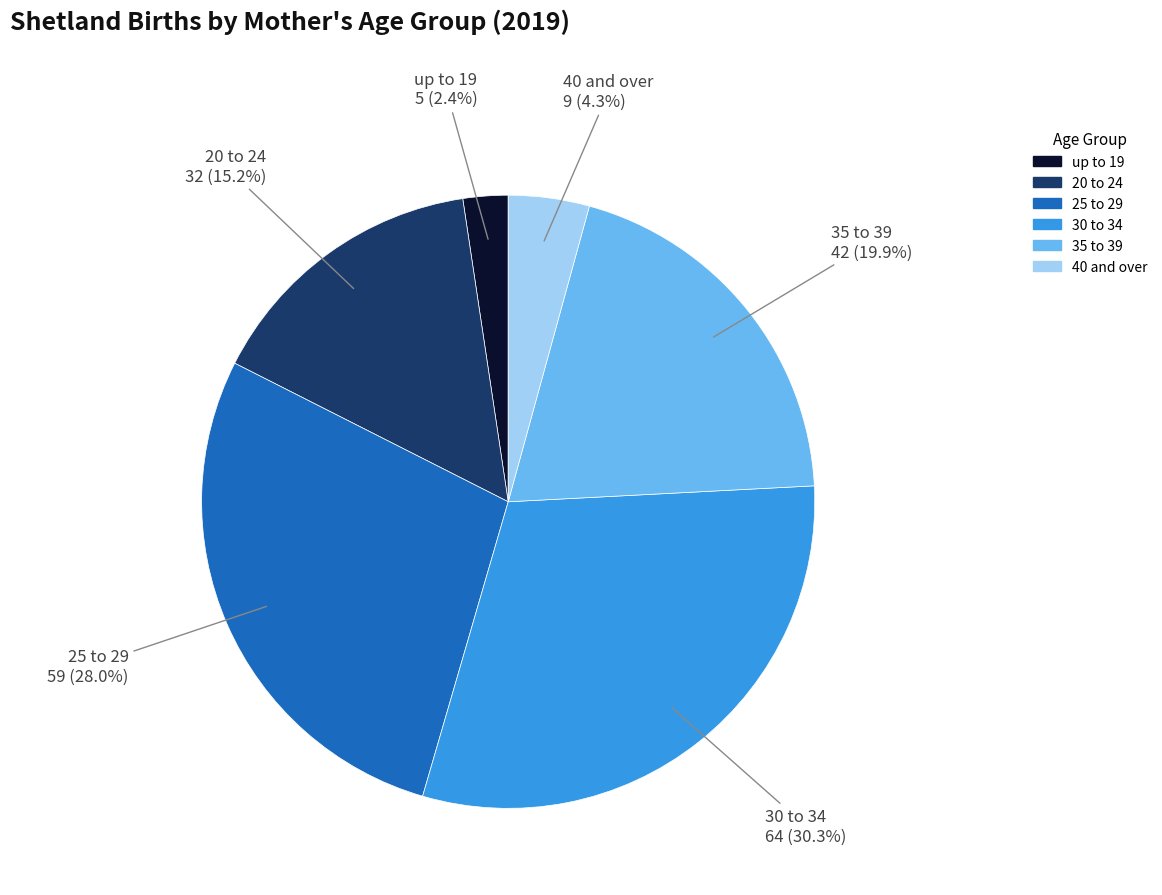

Does 30 to 34 represent more than half of the total?

No